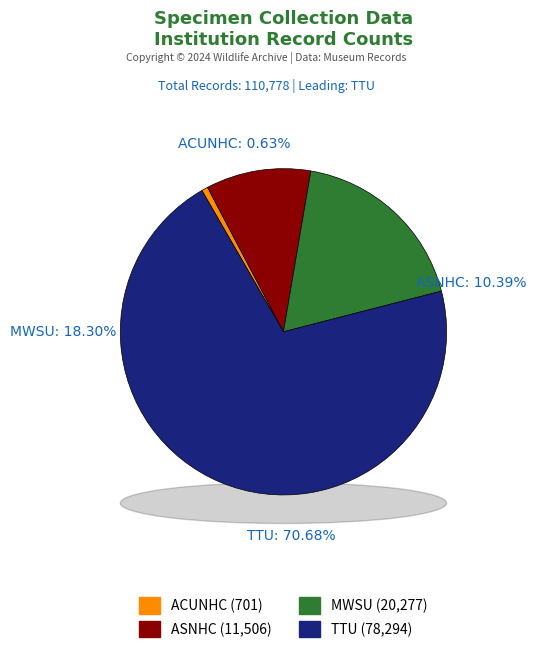

Is ACUNHC the majority of the pie?

No